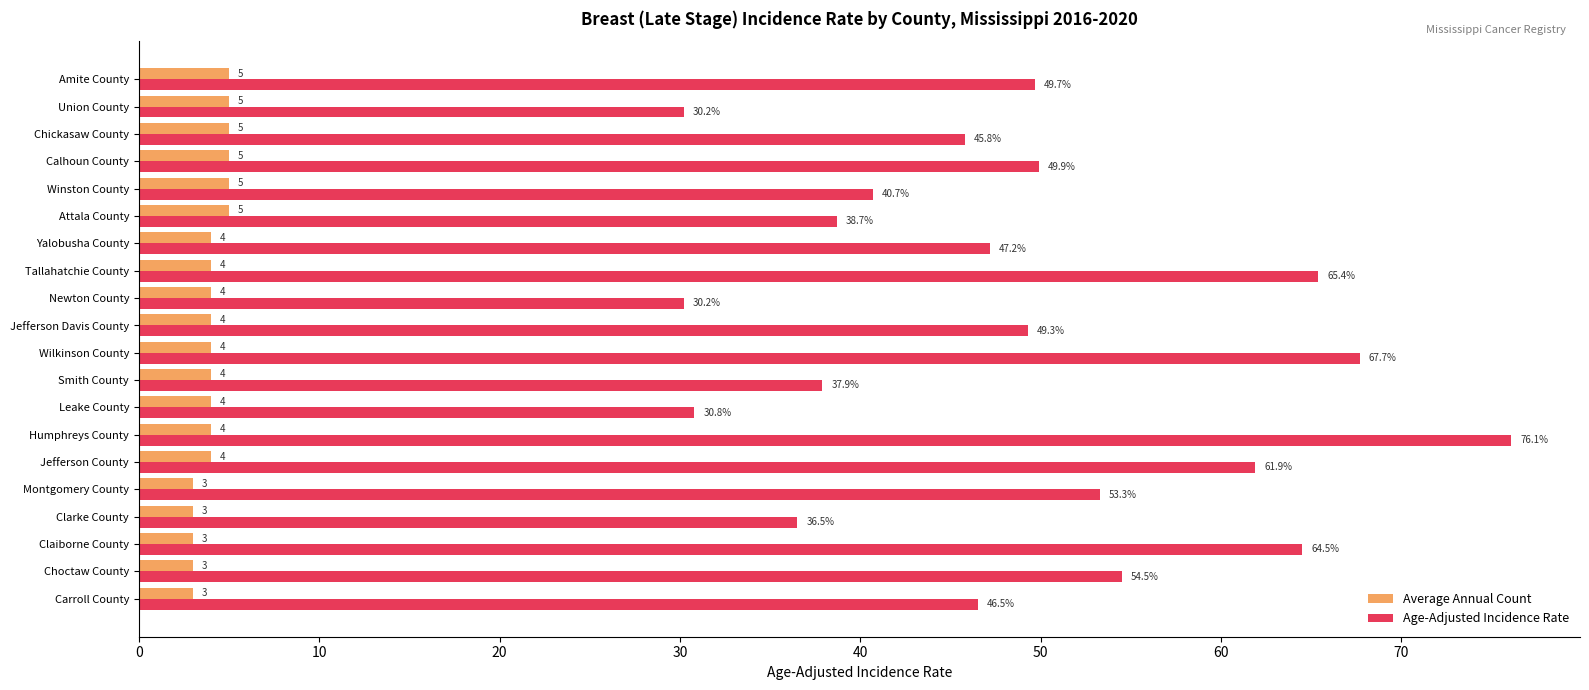

Which series has the largest range (max minus min)?

Age-Adjusted Incidence Rate